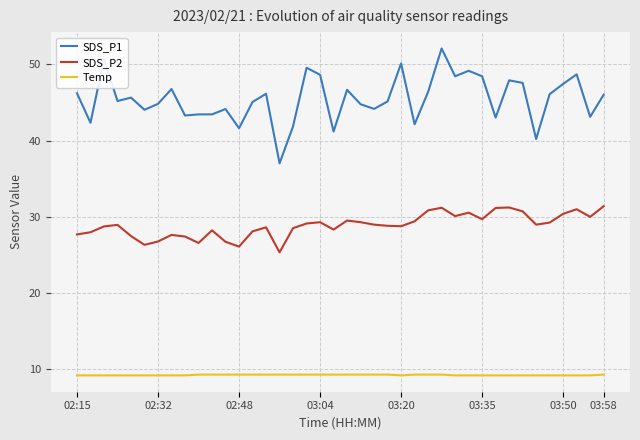

Which series has the widest spread of values?

SDS_P1